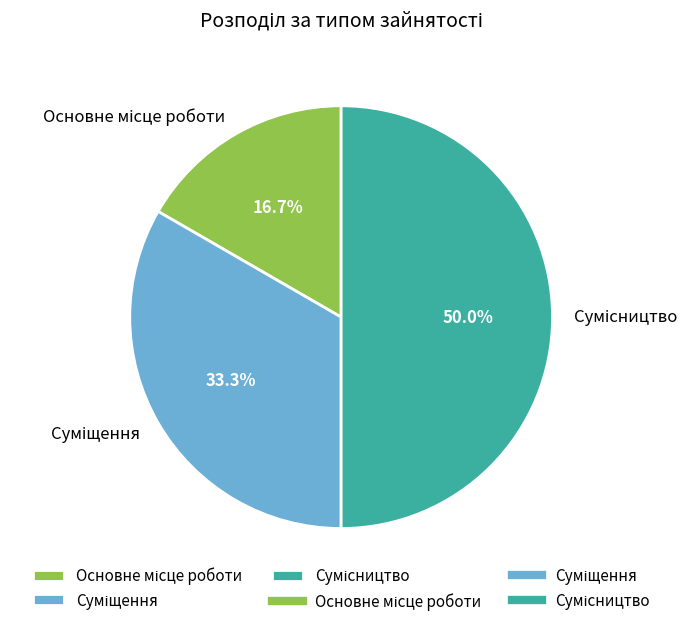

Approximately how many times larger is the value at Сумісництво compared to Основне місце роботи?

3.0